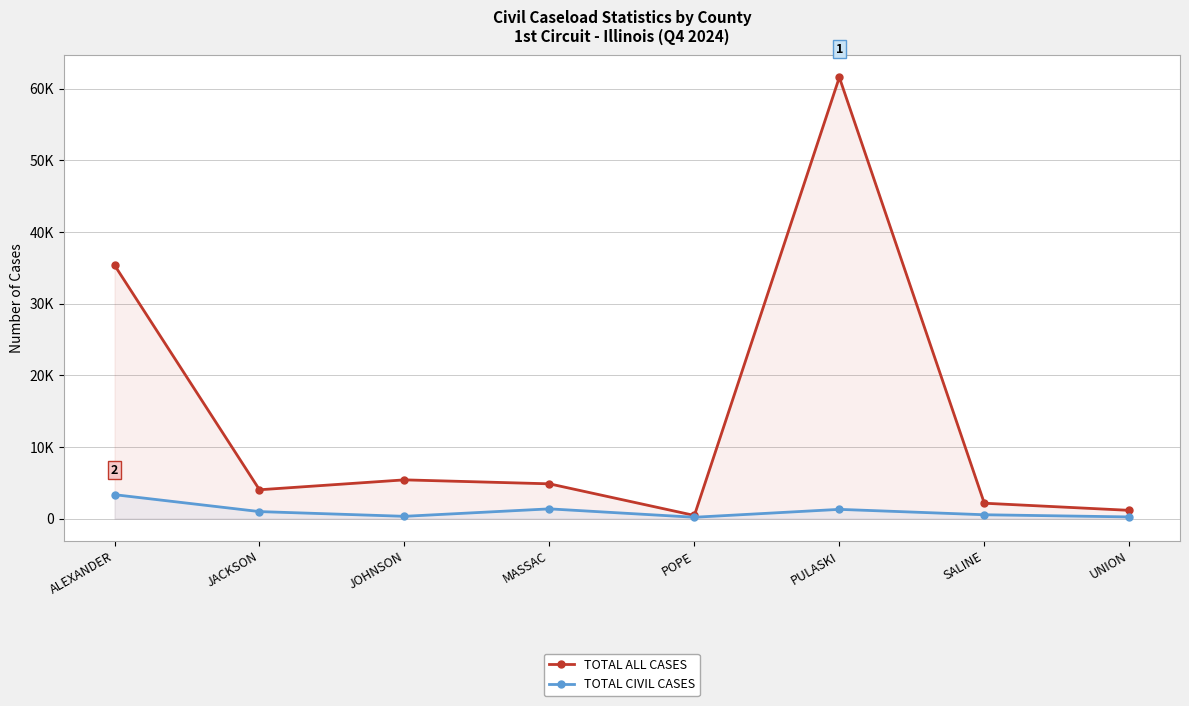

What is the difference between the highest and lowest values at MASSAC?

3493